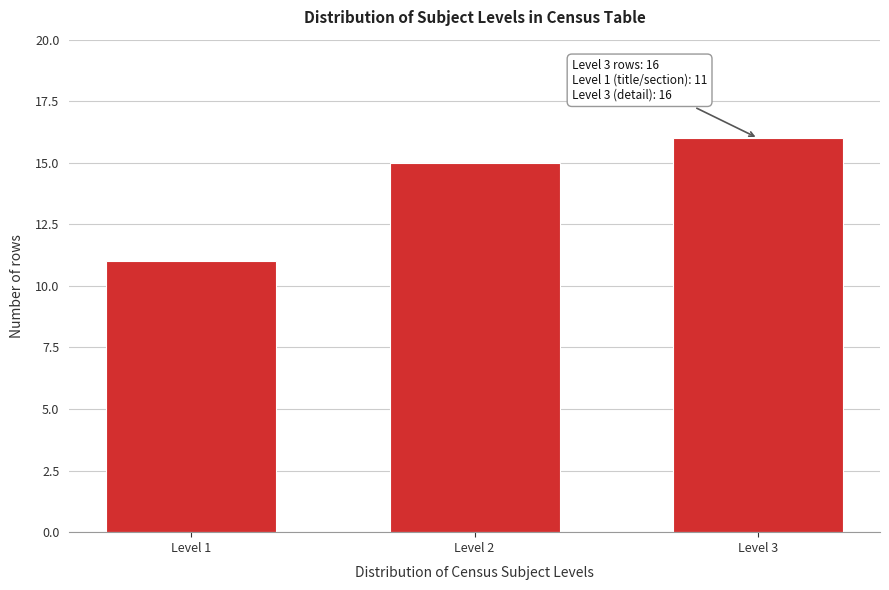

Reading left to right, list all the values displayed in this chart.

11	15	16